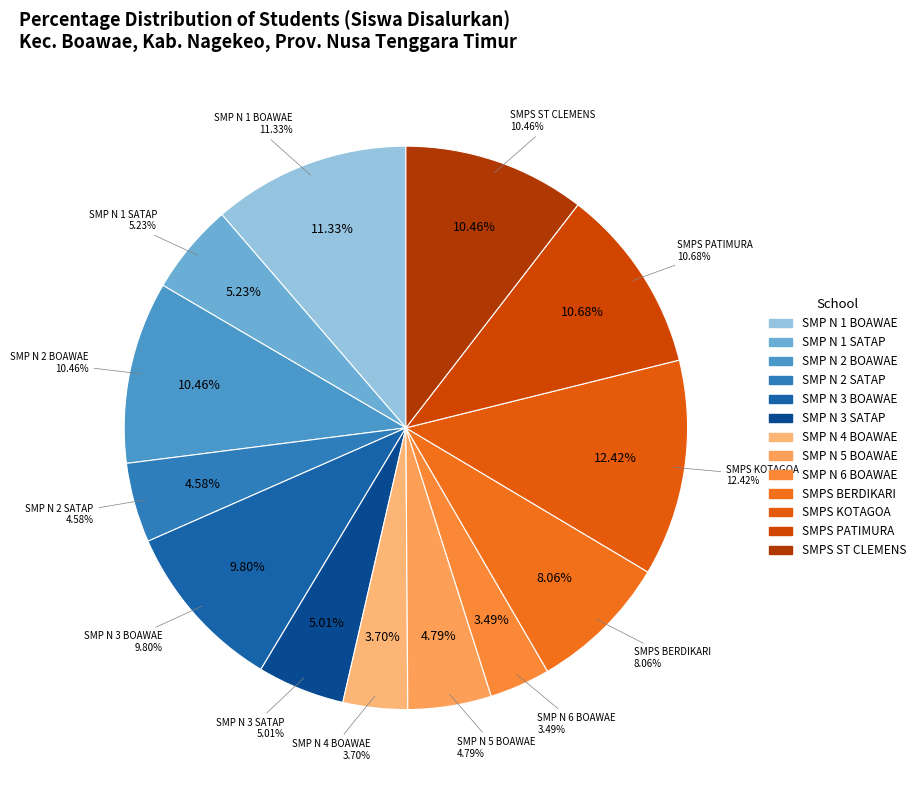

True or false: SMPS ST CLEMENS BOAWAE accounts for 10% of the total.

True